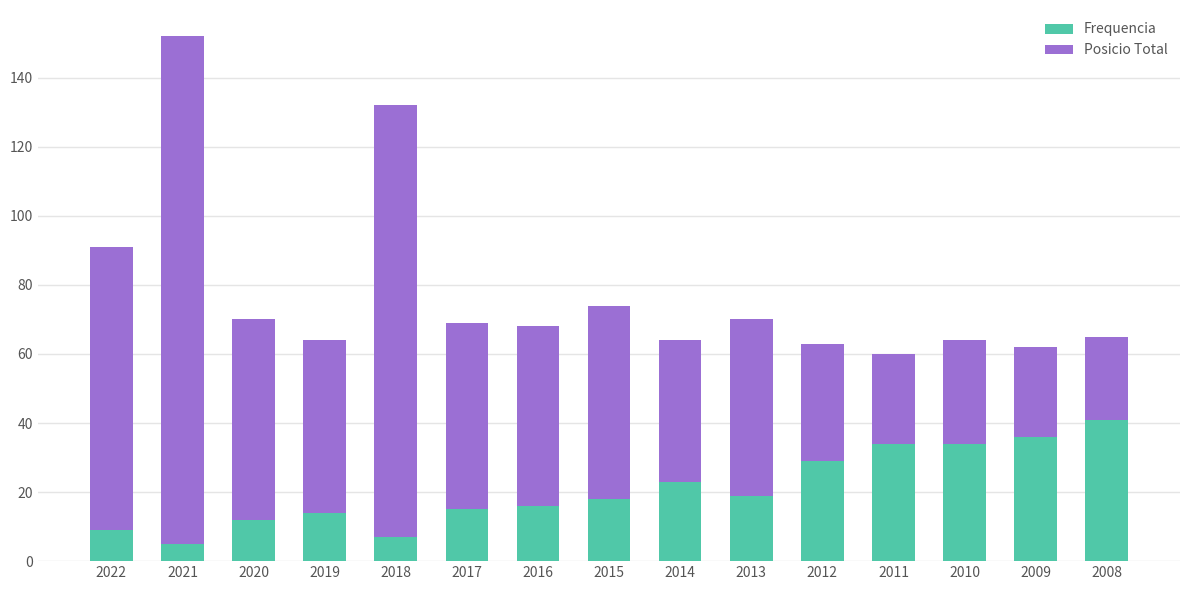

What is the average value of the Frequencia series?

21